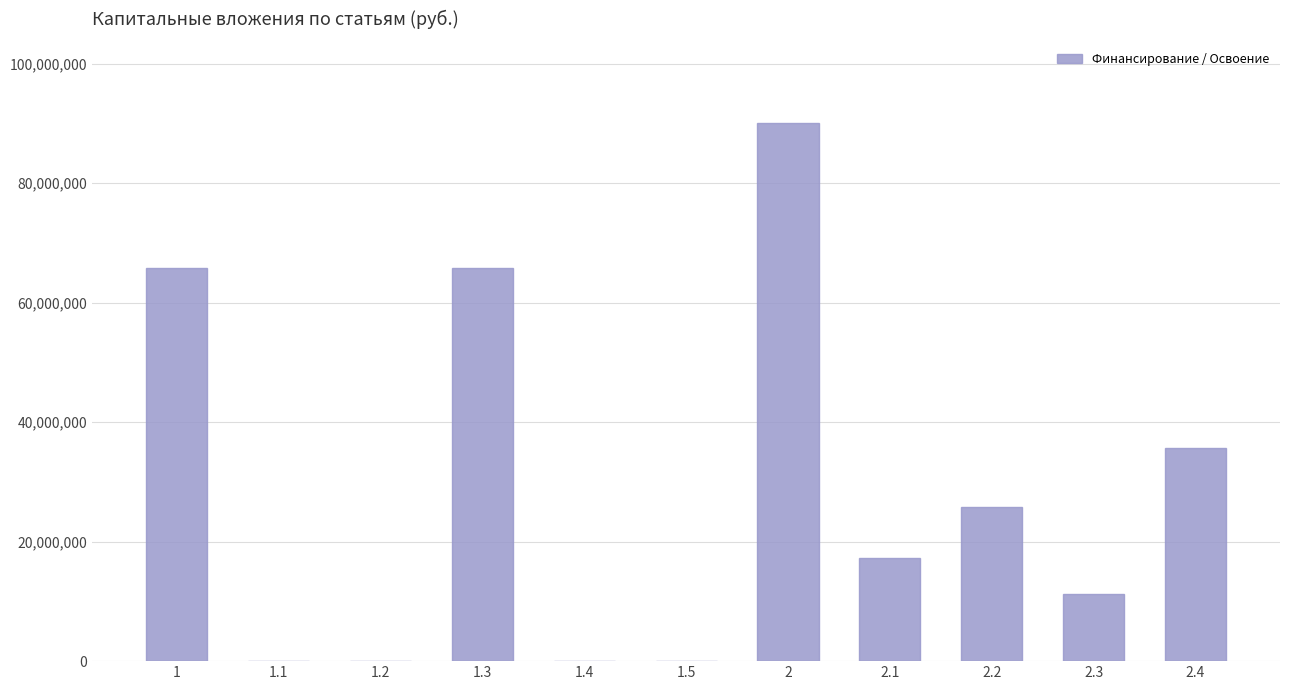

The value at 2.3 is 11318751. True or false?

True